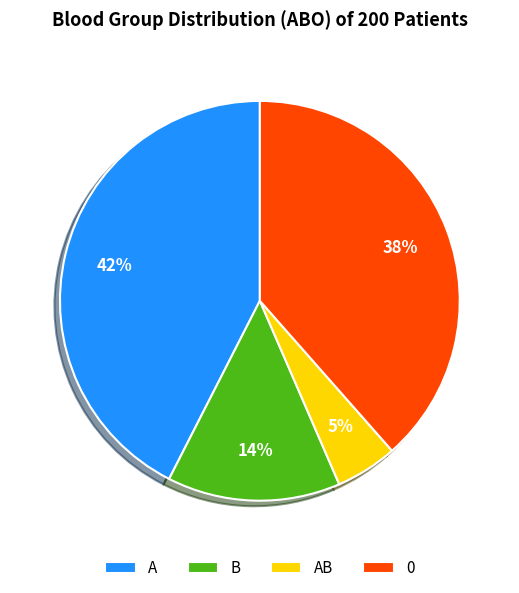

Is there a majority slice in this chart?

No